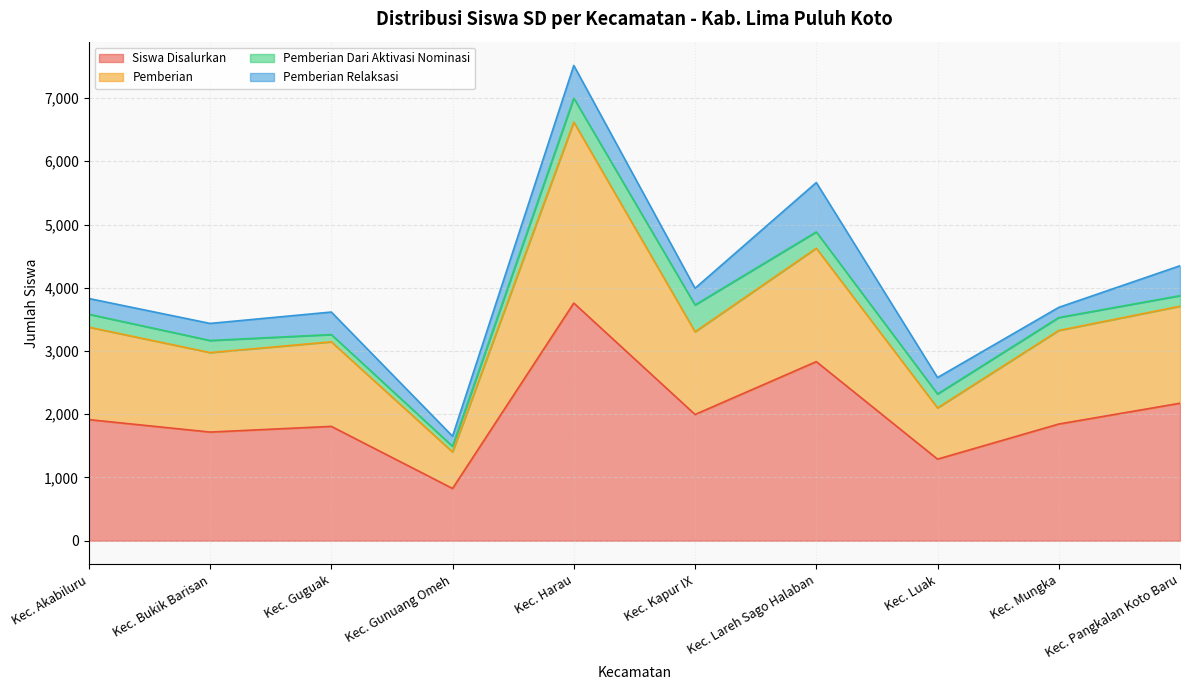

At which label is Siswa Disalurkan closest to 2292?

Kec. Pangkalan Koto Baru